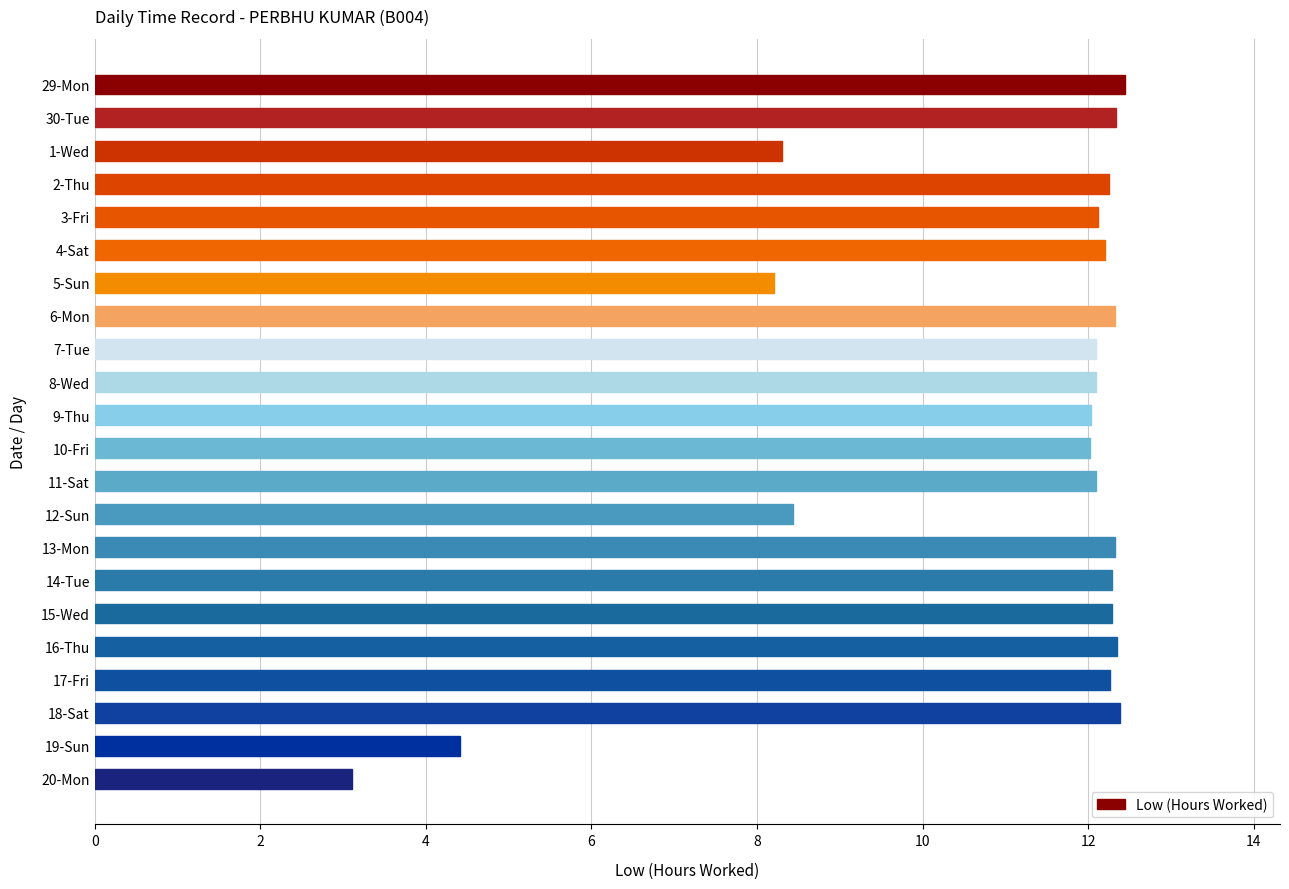

Approximately how many times larger is the value at 4-Sat compared to 5-Sun?

1.5